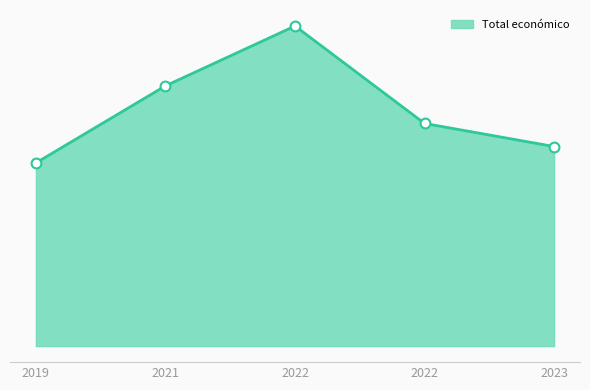

Does the chart have visible grid lines?

No